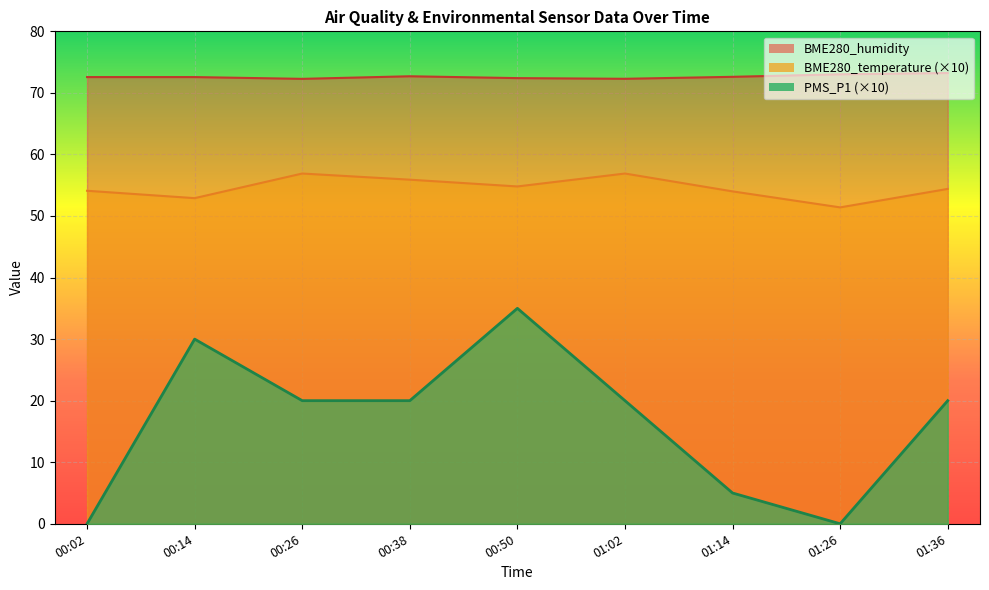

True or false: BME280_humidity and PMS_P1 intersect in this chart.

False